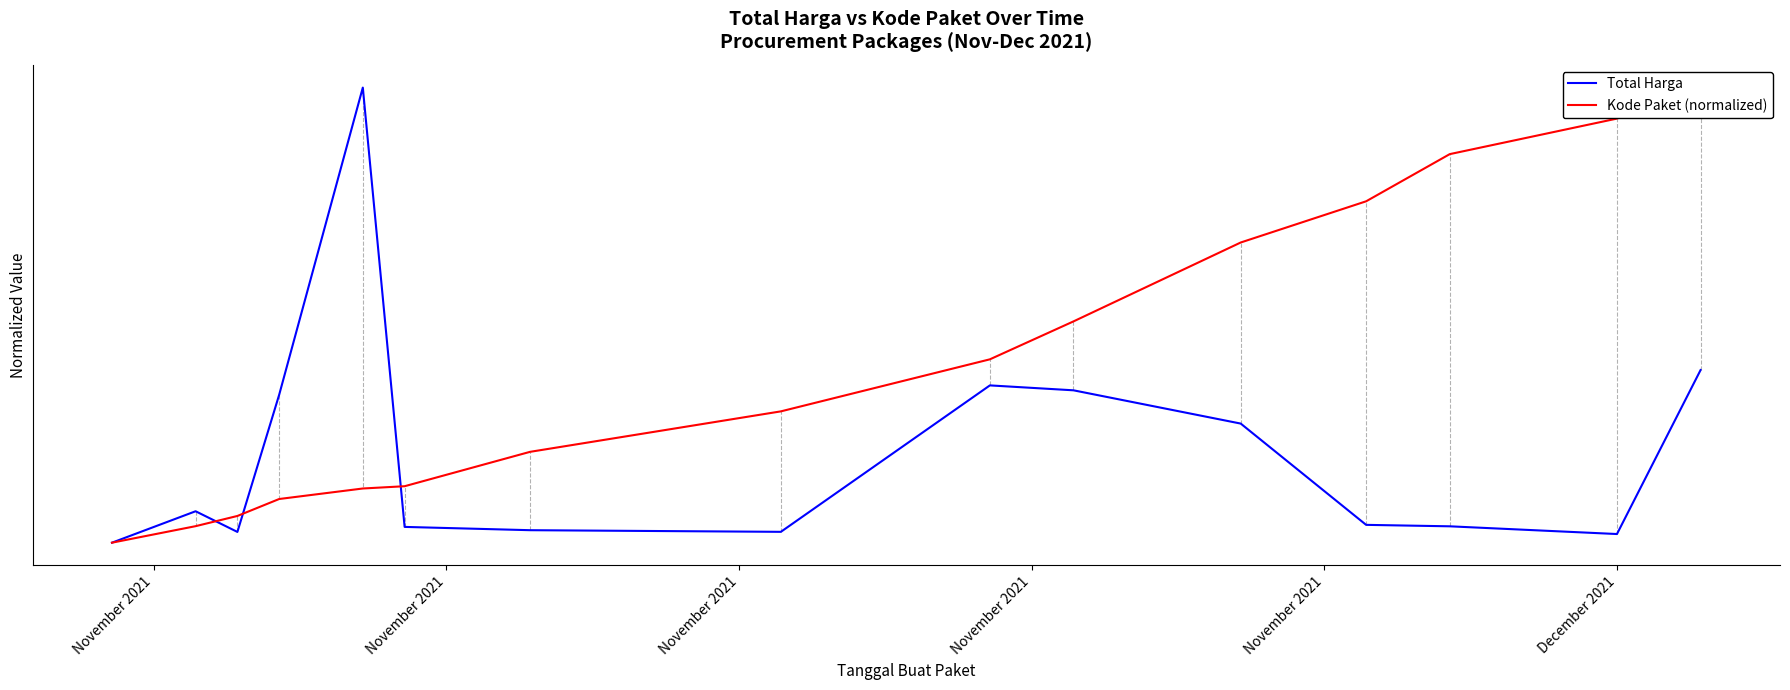

Is the value of Total Harga at 12 greater than the value of Kode Paket (normalized) at November 2021?

Yes